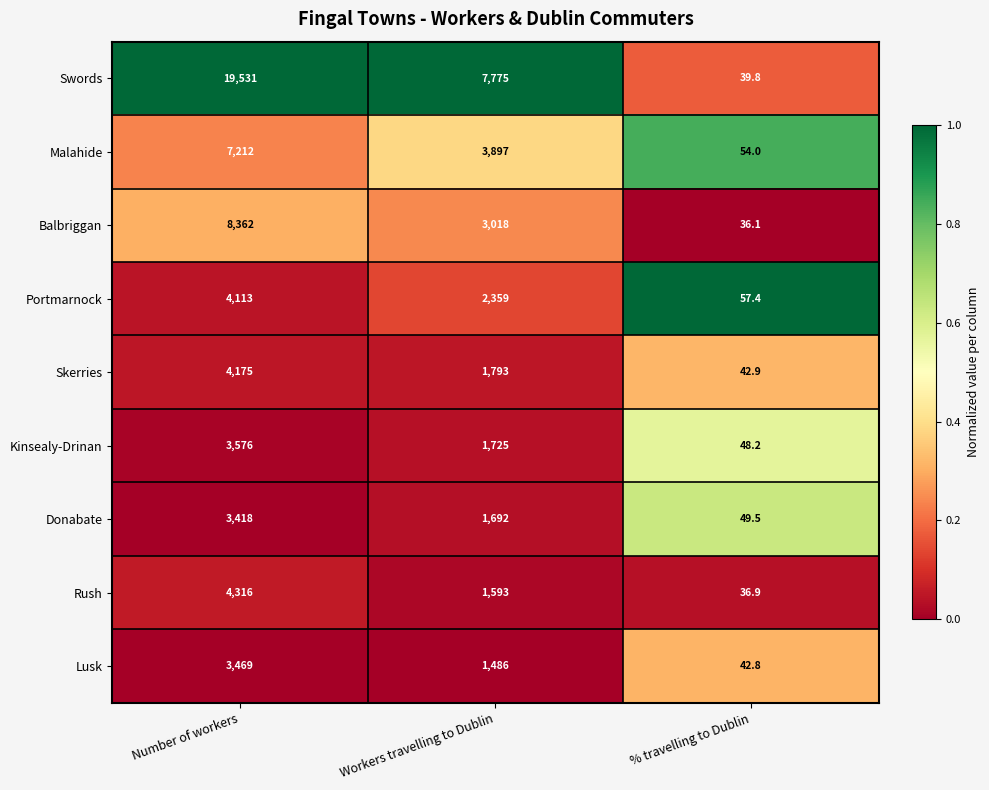

True or false: Lusk has a value of 42.8 at % travelling to Dublin.

True